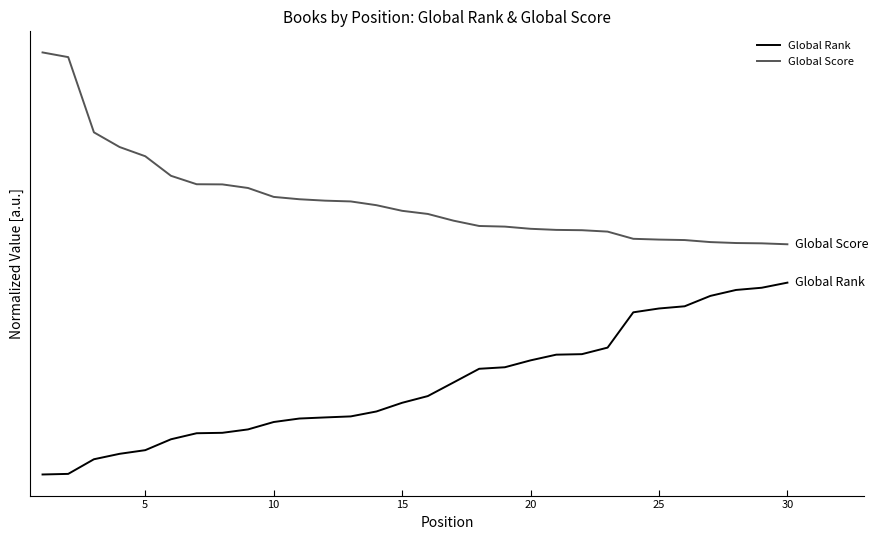

True or false: Global Score and Global Rank cross at least once.

False